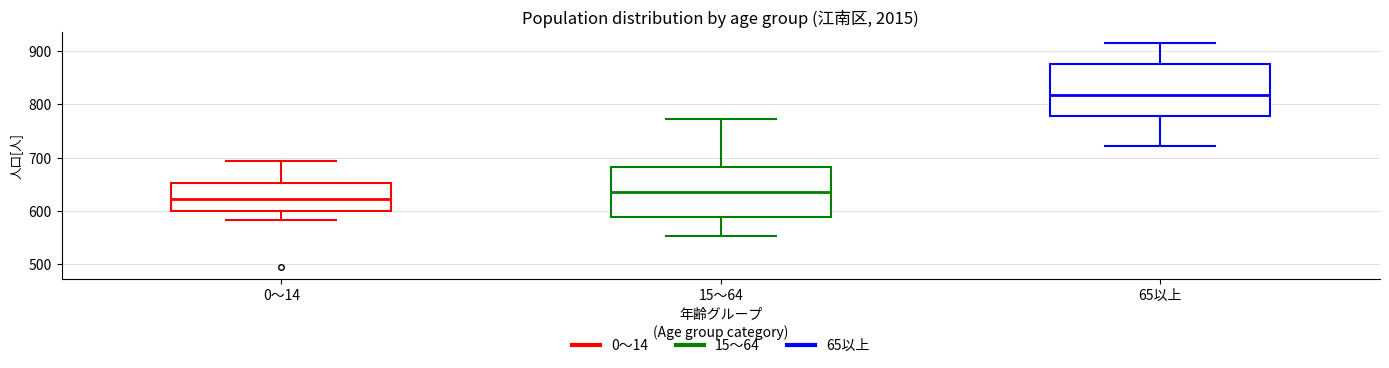

Reading left to right, read every box against the y-axis: the position of its median line, the range the box covers, and the ends of its whiskers. The values are not printed on the chart, so give them approximately, as read against the axis.

0～14: median 620, box 600 to 650, whiskers 580 to 690
15～64: median 640, box 590 to 680, whiskers 550 to 770
65以上: median 820, box 780 to 880, whiskers 720 to 920